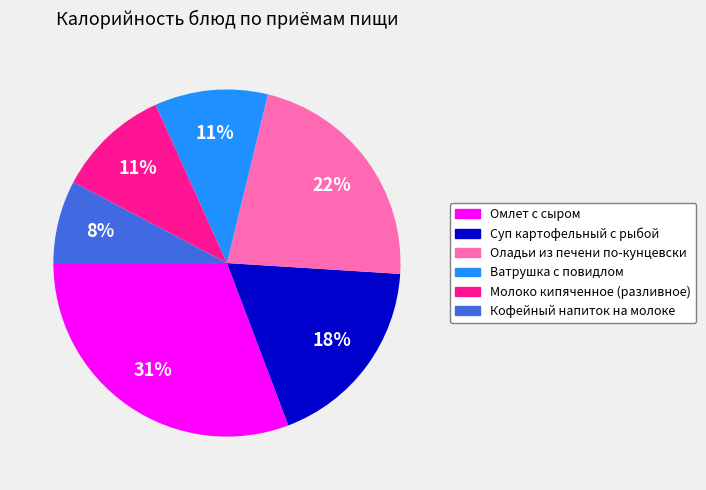

Which category has the smallest portion of the pie?

Кофейный напиток на молоке